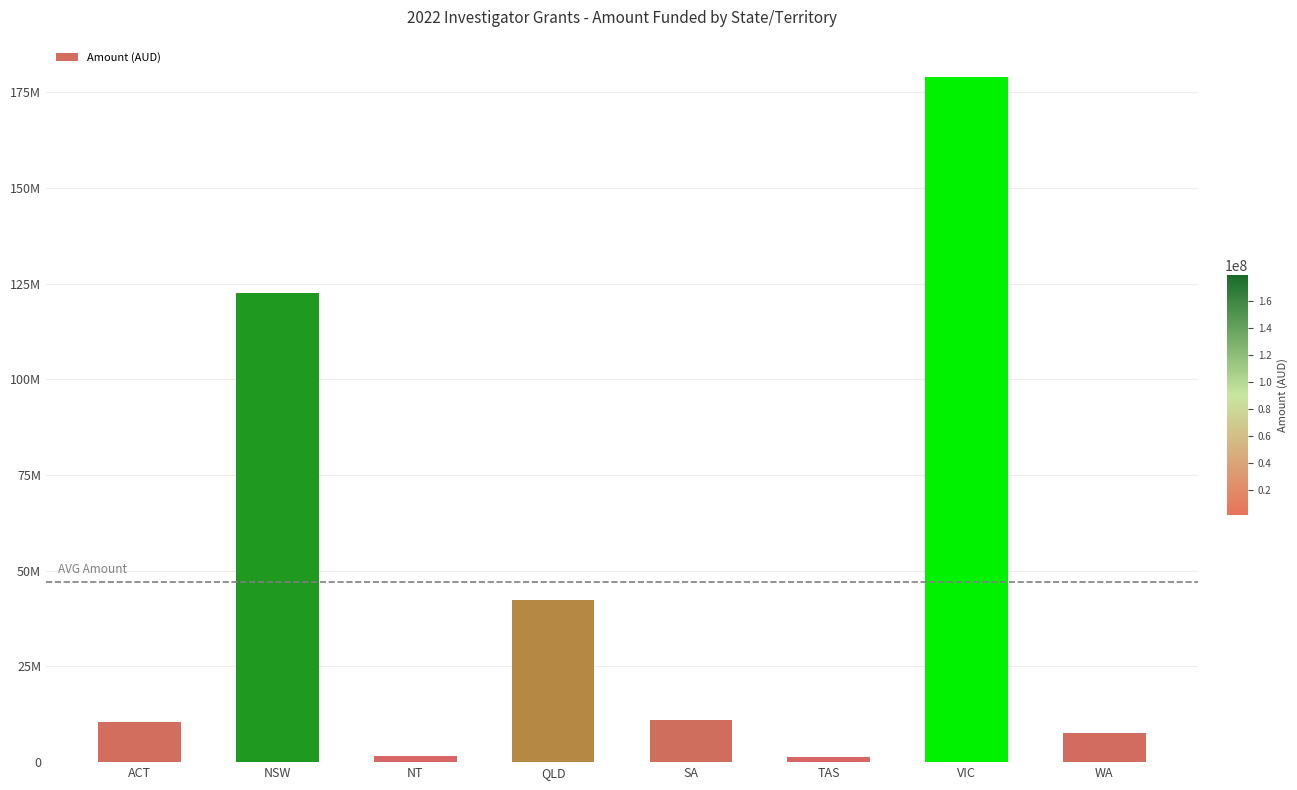

Is it true that the value at TAS is 666690.3?

False